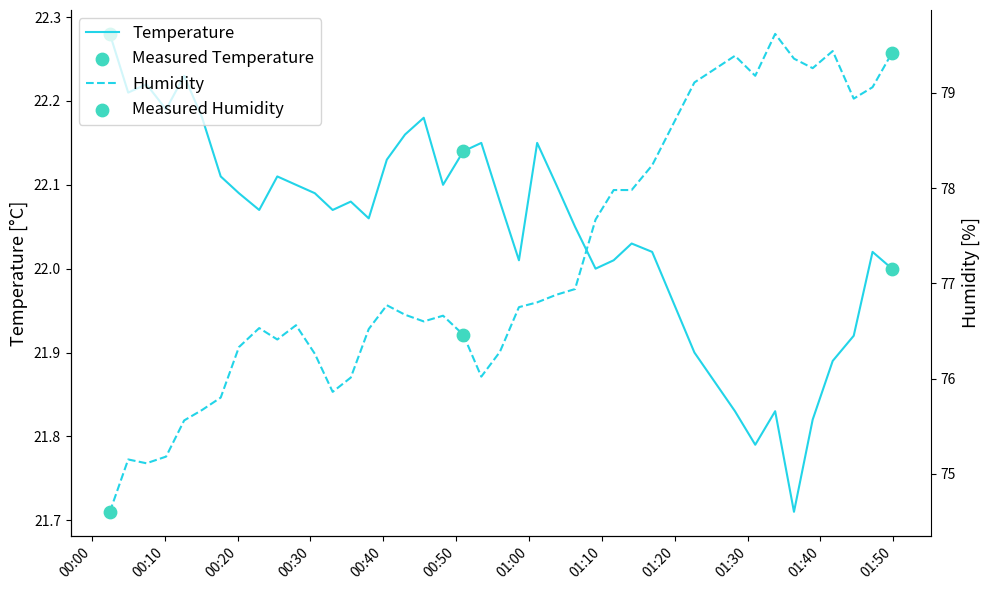

Which series has the largest total across all categories?

humidity